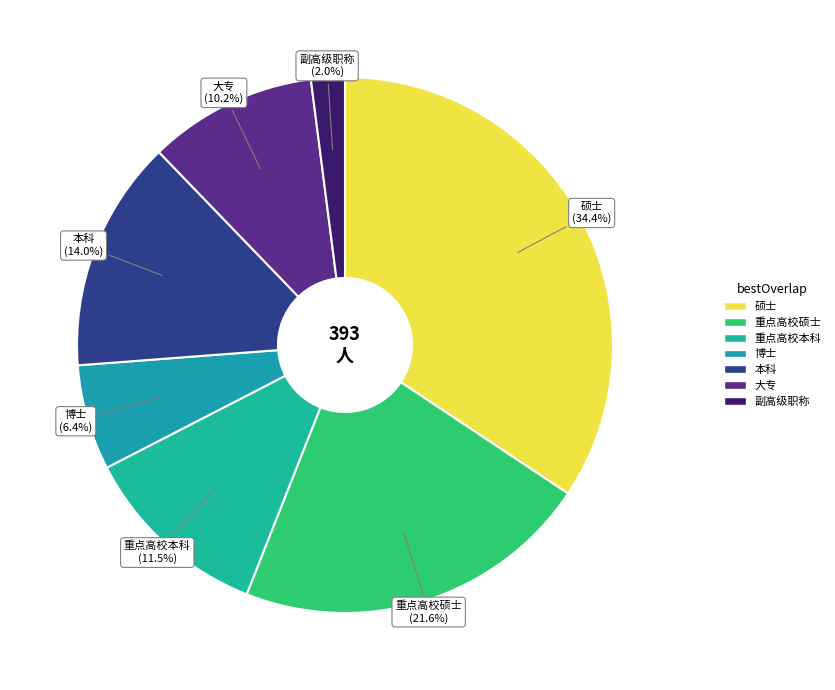

True or false: 重点高校本科 accounts for 6% of the total.

False